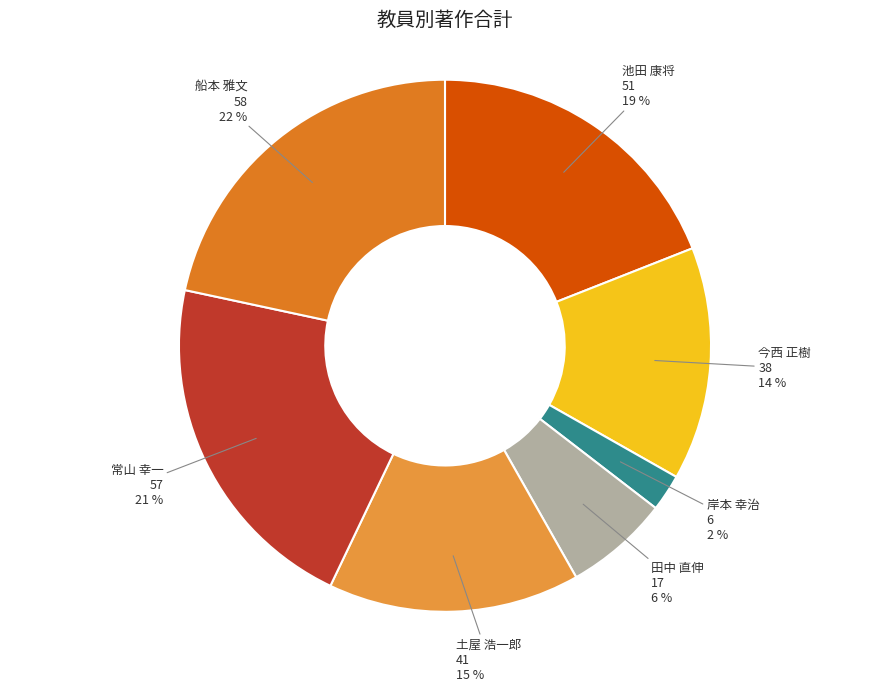

Rank the categories by value from lowest to highest.

岸本 幸治, 田中 直伸, 今西 正樹, 土屋 浩一郎, 池田 康将, 常山 幸一, 船本 雅文